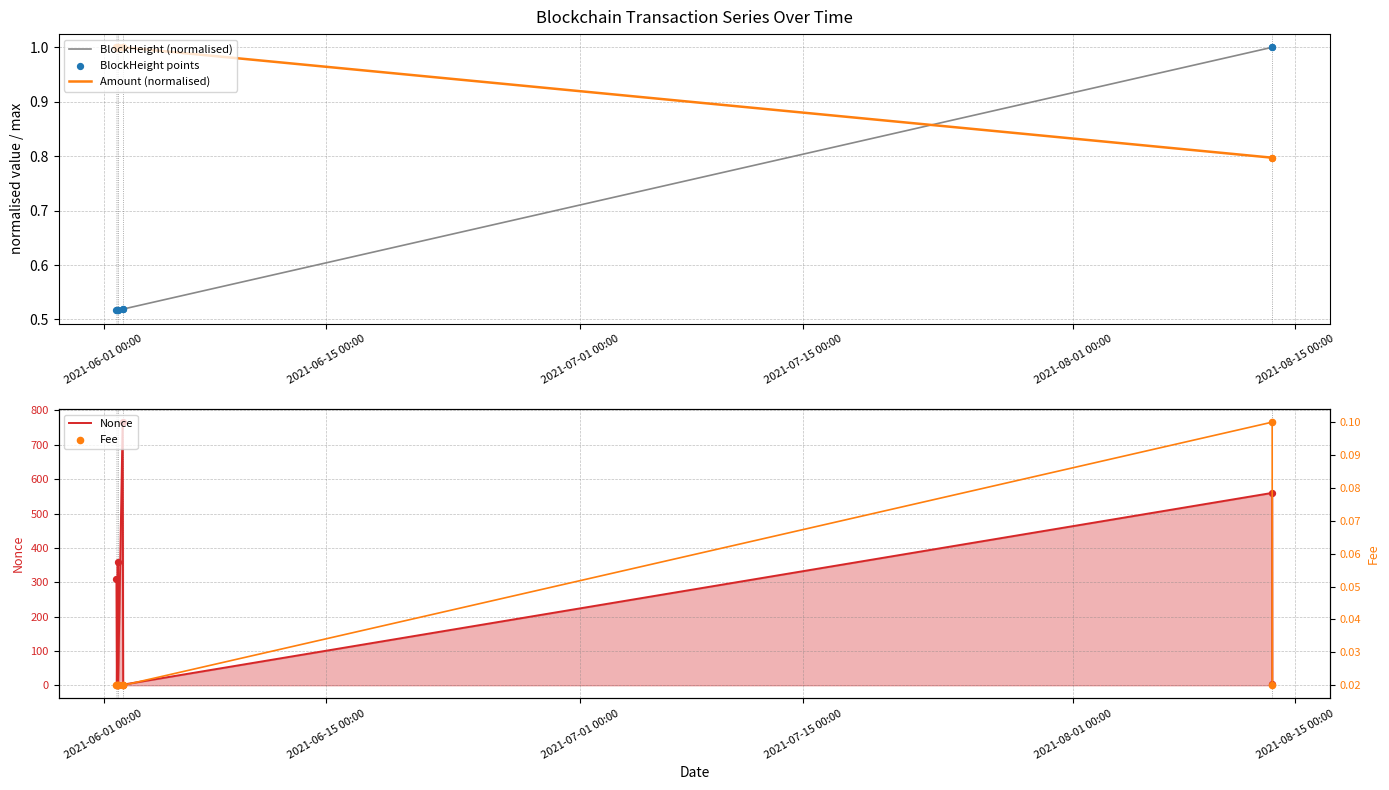

Is the value of Nonce at 2021-08-01 00:00 greater than the value of BlockHeight (normalised) at 2021-07-15 00:00?

Yes